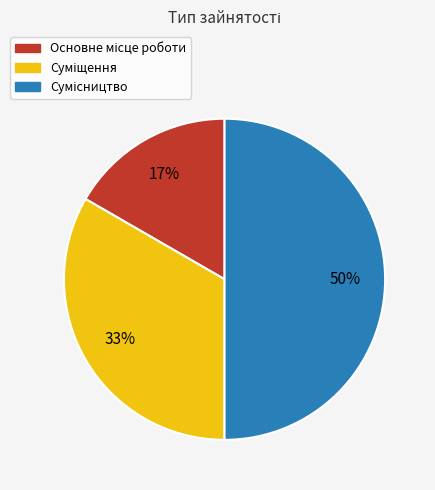

To the nearest percent, what is the average slice percentage?

33%